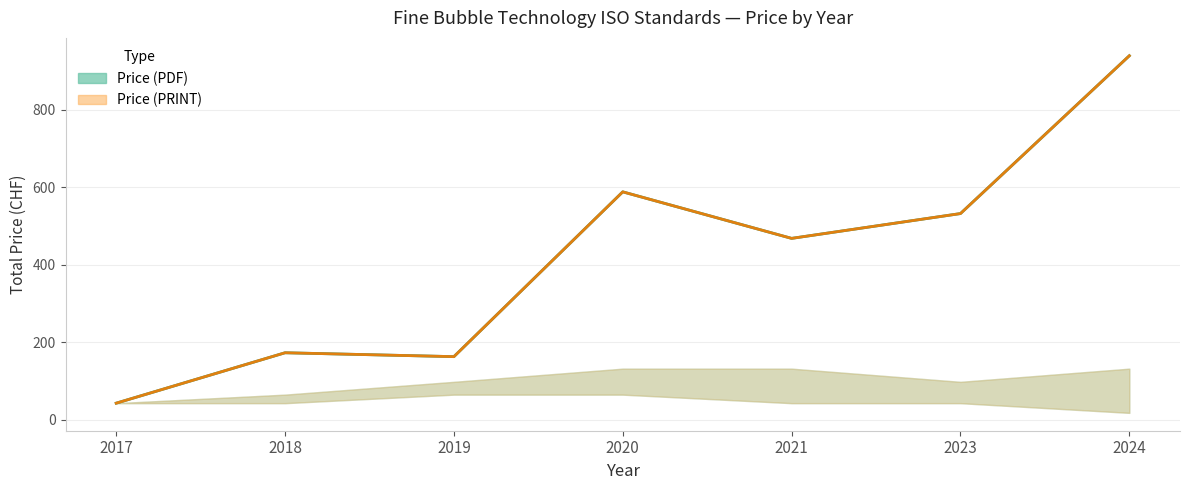

Which category has the lowest value across all series?

2017